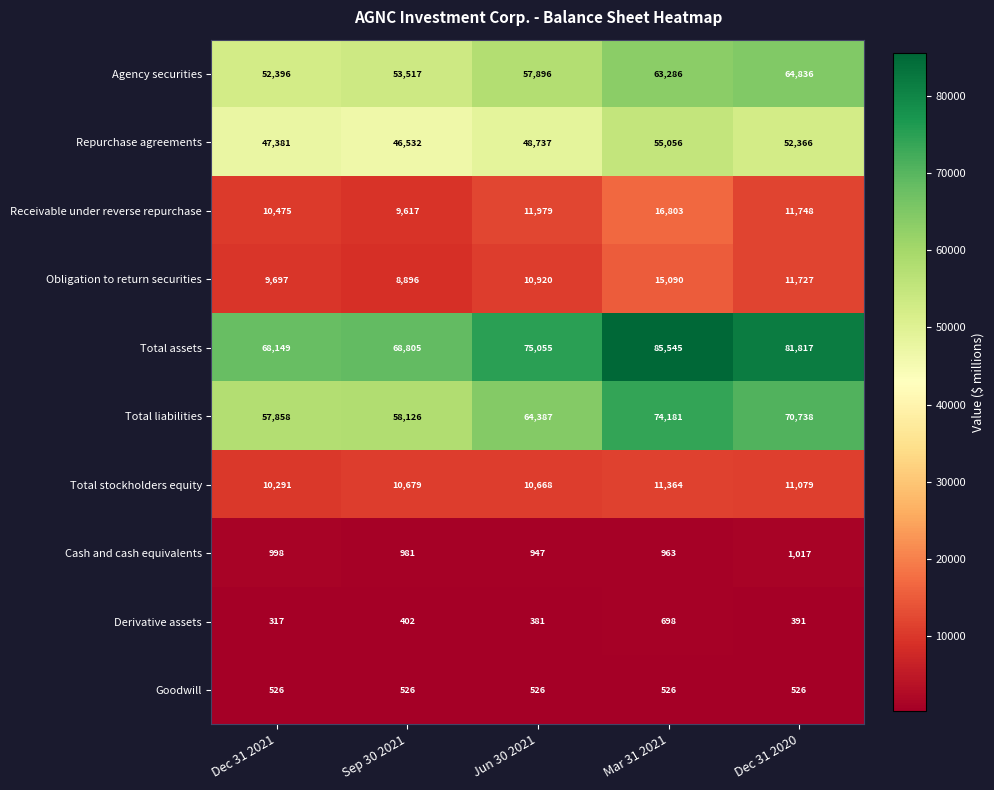

Which series changed the most between Jun 30 2021 and Mar 31 2021?

Total assets